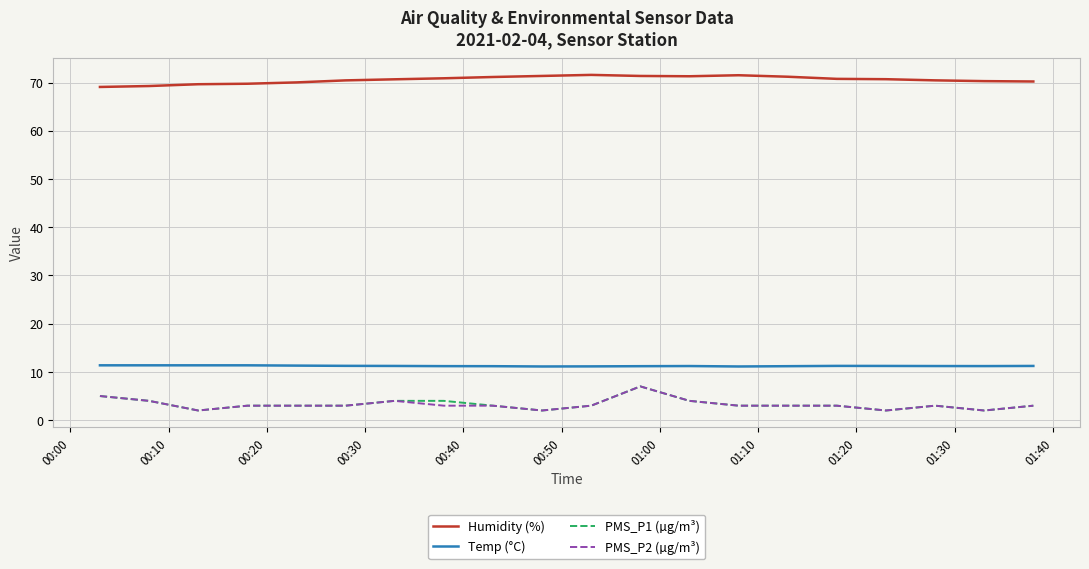

What is the maximum value shown in the chart?

71.6